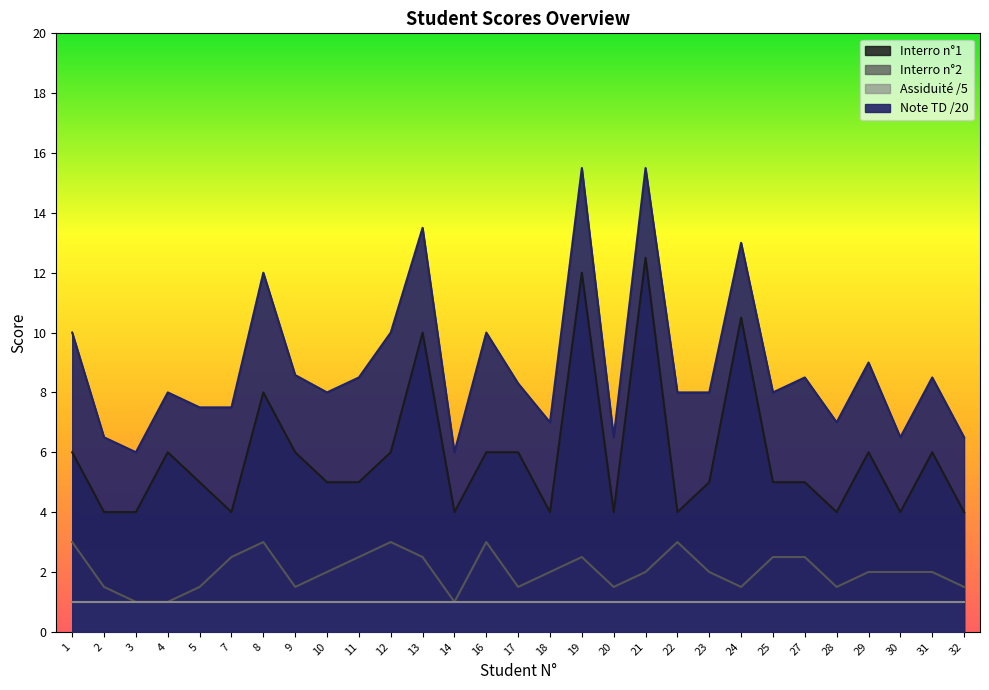

What is the difference between the maximum and second lowest values in the Interro n°1 series?

8.5